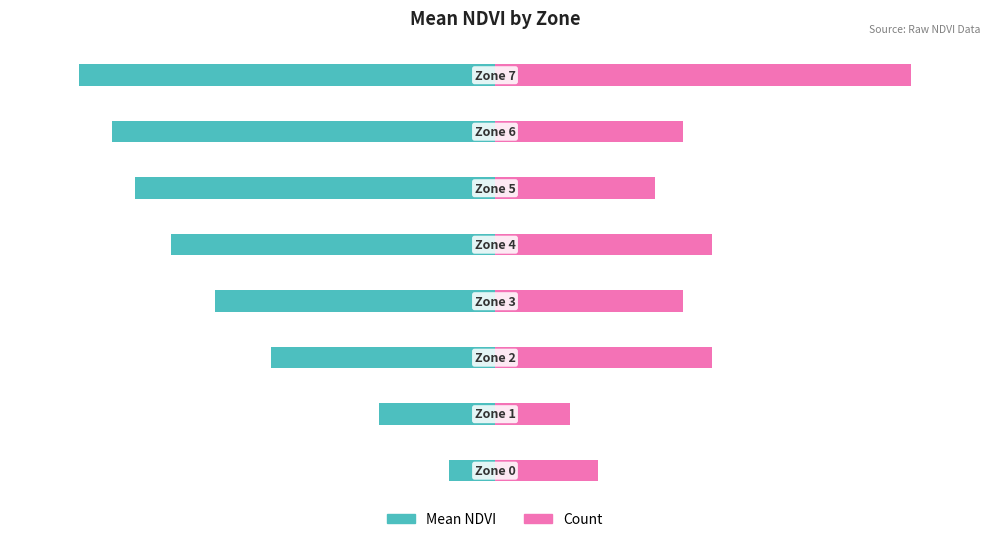

Reading right to left, transcribe all the data shown in this chart.

Mean NDVI: 7=-90.0	6=-82.9	5=-77.9	4=-70.1	3=-60.7	2=-48.5	1=-25.1	0=-10.0
Count: 7=90.0	6=40.8	5=34.6	4=46.9	3=40.8	2=46.9	1=16.2	0=22.3